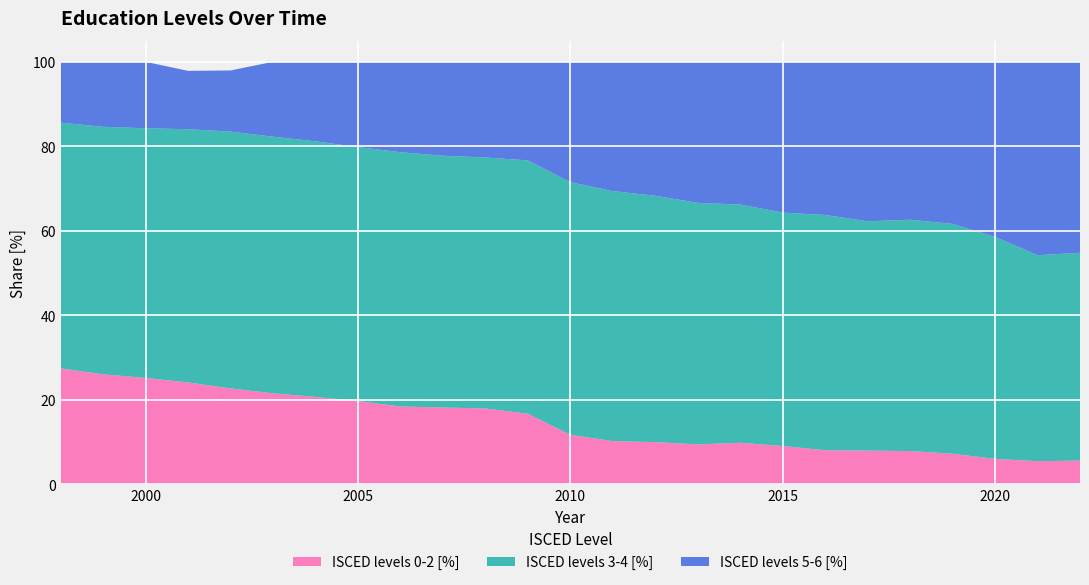

Reading right to left, transcribe all the data shown in this chart.

ISCED levels 0-2 [%]: 2022=5.6	2021=5.5	2020=6.0	2019=7.2	2018=7.9	2017=8.0	2016=8.1	2015=9.1	2014=9.8	2013=9.5	2012=10.0	2011=10.2	2010=11.7	2009=16.7	2008=18.0	2007=18.2	2006=18.4	2005=19.7	2004=20.7	2003=21.5	2002=22.7	2001=24.1	2000=25.2	1999=26.0	1998=27.4
ISCED levels 3-4 [%]: 2022=49.2	2021=48.7	2020=52.6	2019=54.4	2018=54.7	2017=54.3	2016=55.7	2015=55.2	2014=56.4	2013=57.2	2012=58.3	2011=59.2	2010=59.8	2009=60.0	2008=59.4	2007=59.6	2006=60.2	2005=60.1	2004=60.5	2003=60.7	2002=60.8	2001=59.9	2000=59.1	1999=58.6	1998=58.2
ISCED levels 5-6 [%]: 2022=45.2	2021=45.8	2020=41.4	2019=38.4	2018=37.4	2017=37.7	2016=36.2	2015=35.7	2014=33.8	2013=33.4	2012=31.7	2011=30.6	2010=28.5	2009=23.3	2008=22.6	2007=22.2	2006=21.4	2005=20.2	2004=18.8	2003=17.7	2002=14.5	2001=13.8	2000=15.7	1999=15.4	1998=14.4